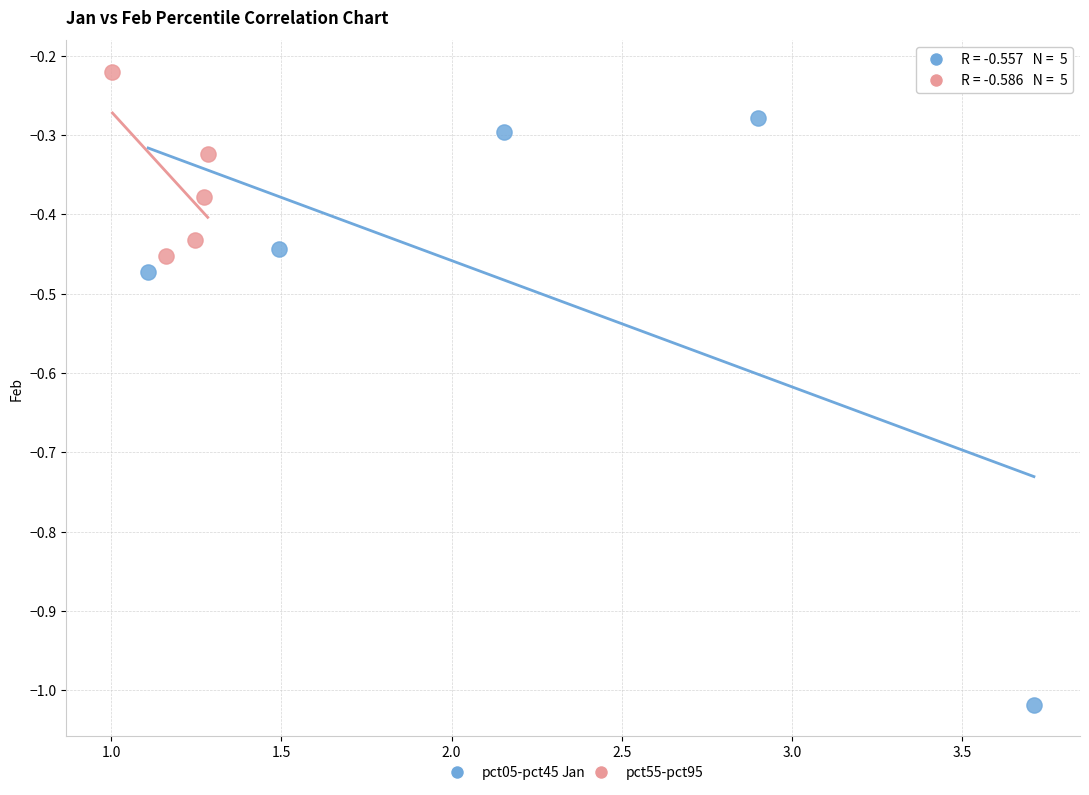

Which series contains the highest Y value?

pct55-pct95